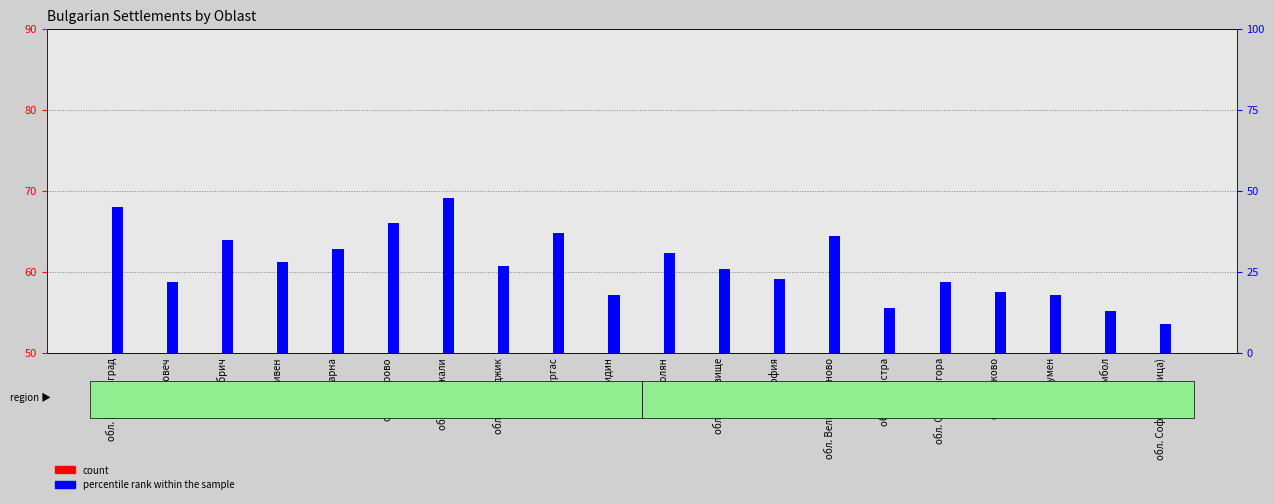

Which series has the largest range (max minus min)?

percentile rank within the sample